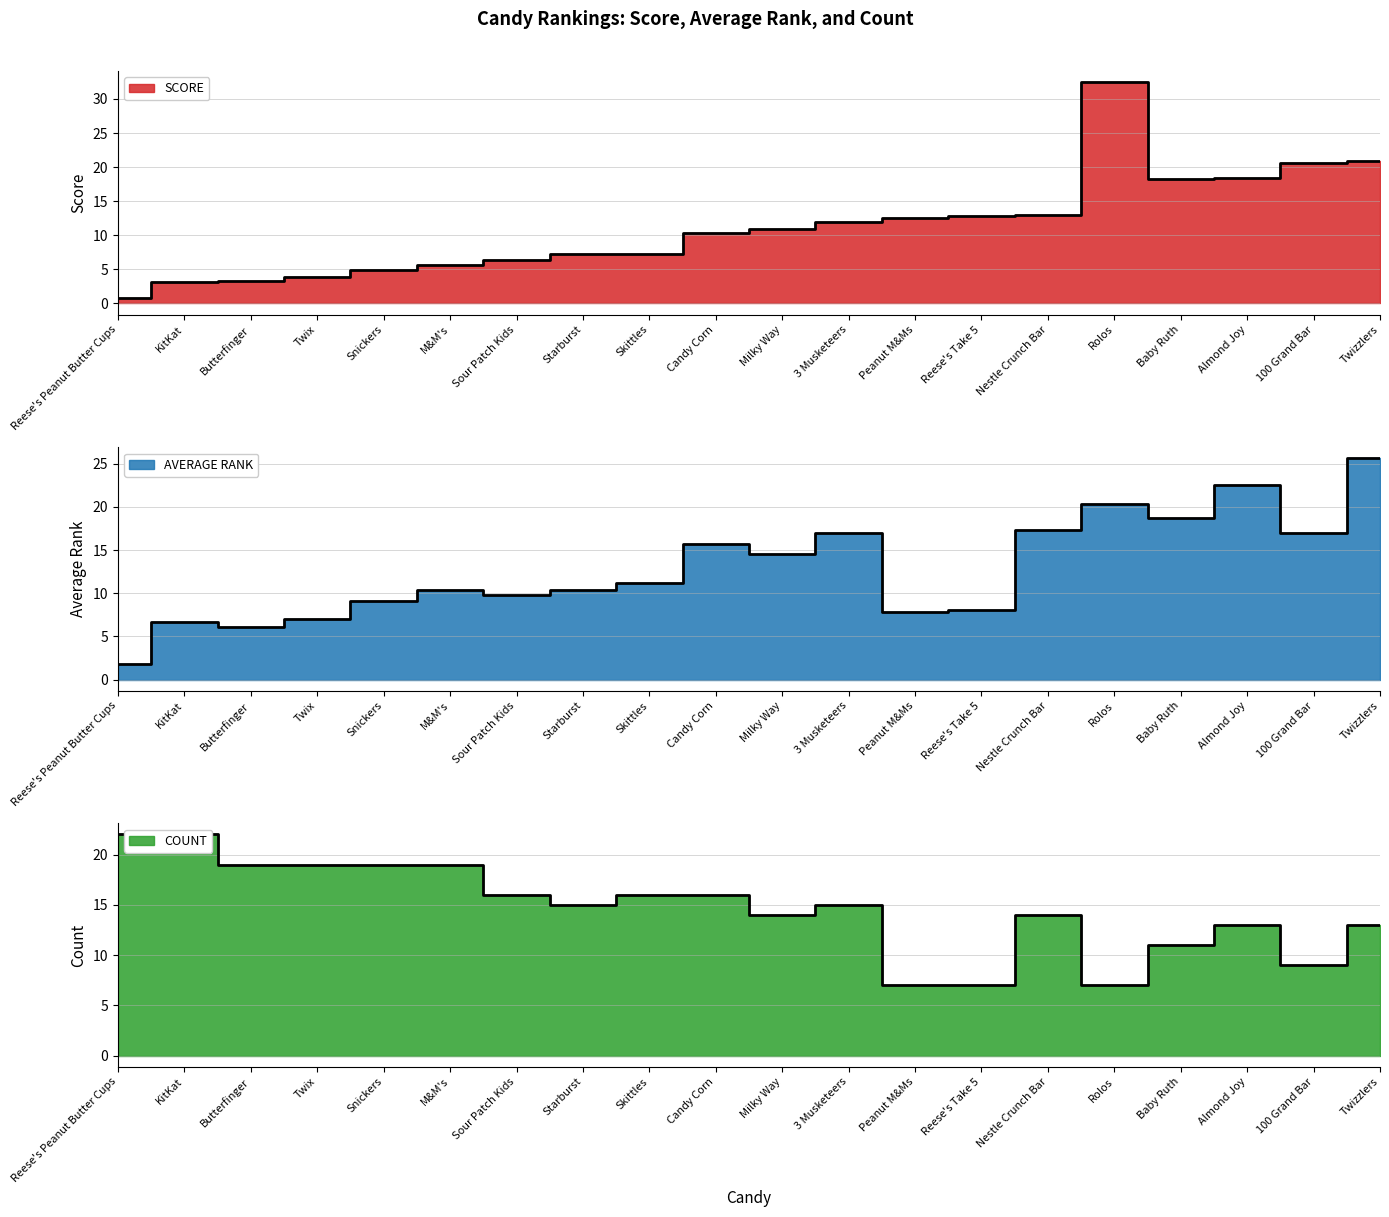

How many lines are shown in the chart?

3